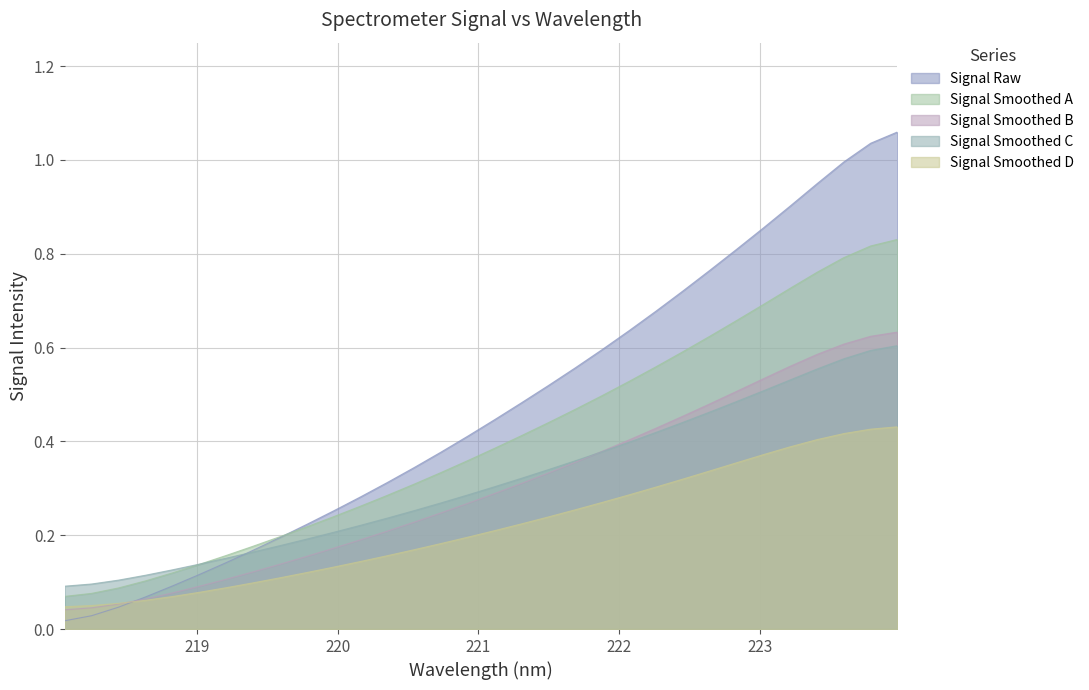

What is the label of the 23rd point from the right?

219.7801